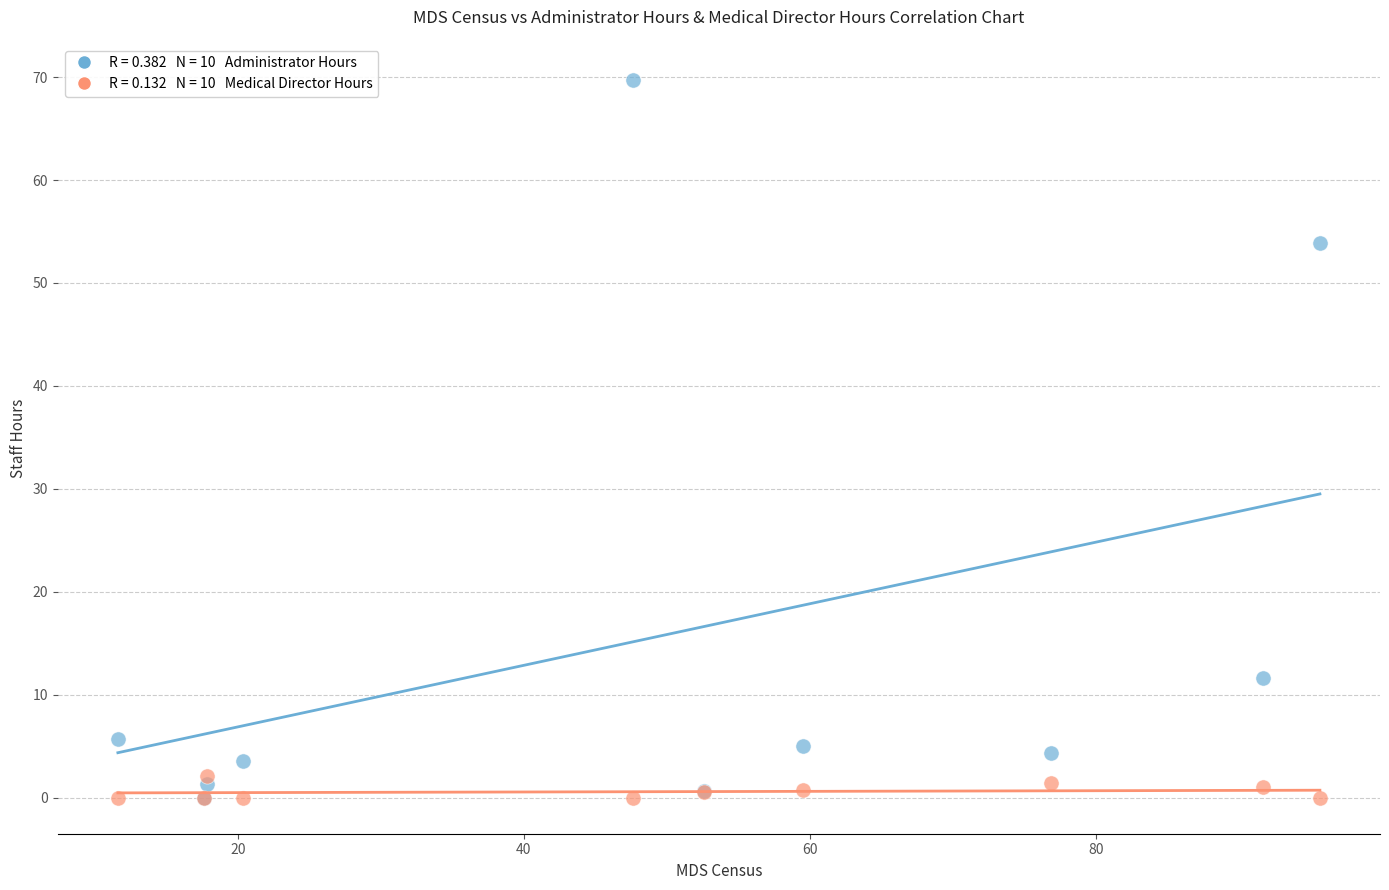

Across all series, what Y value is closest to 34?

53.9